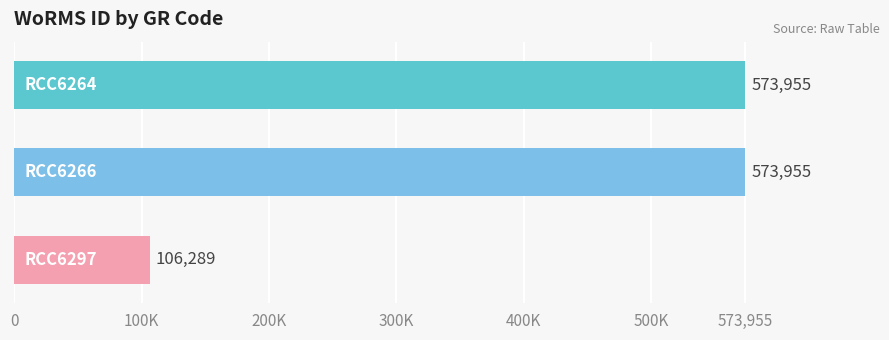

Are the bars horizontal?

Yes